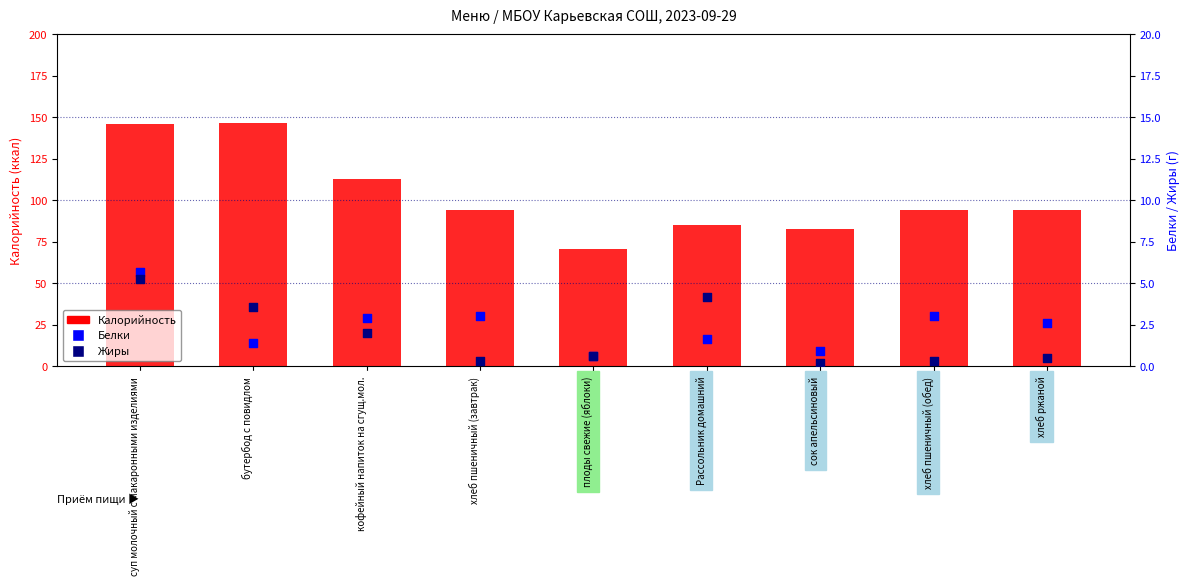

At which category is the sum across all series the highest?

суп молочный с макаронными изделиями